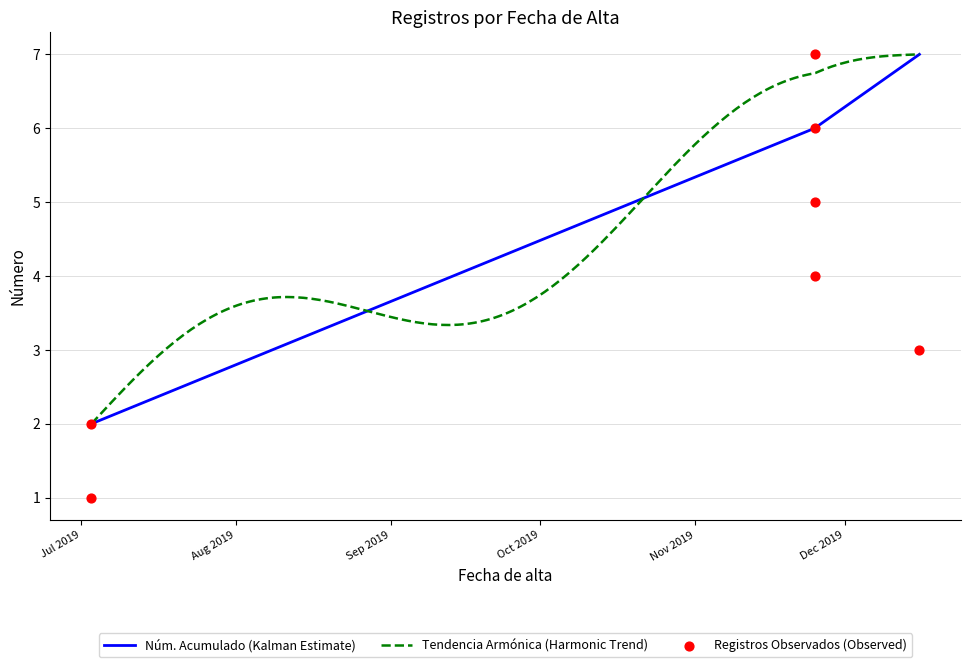

What is the change in value from 2019-12-16 to 2019-11-25?

+1